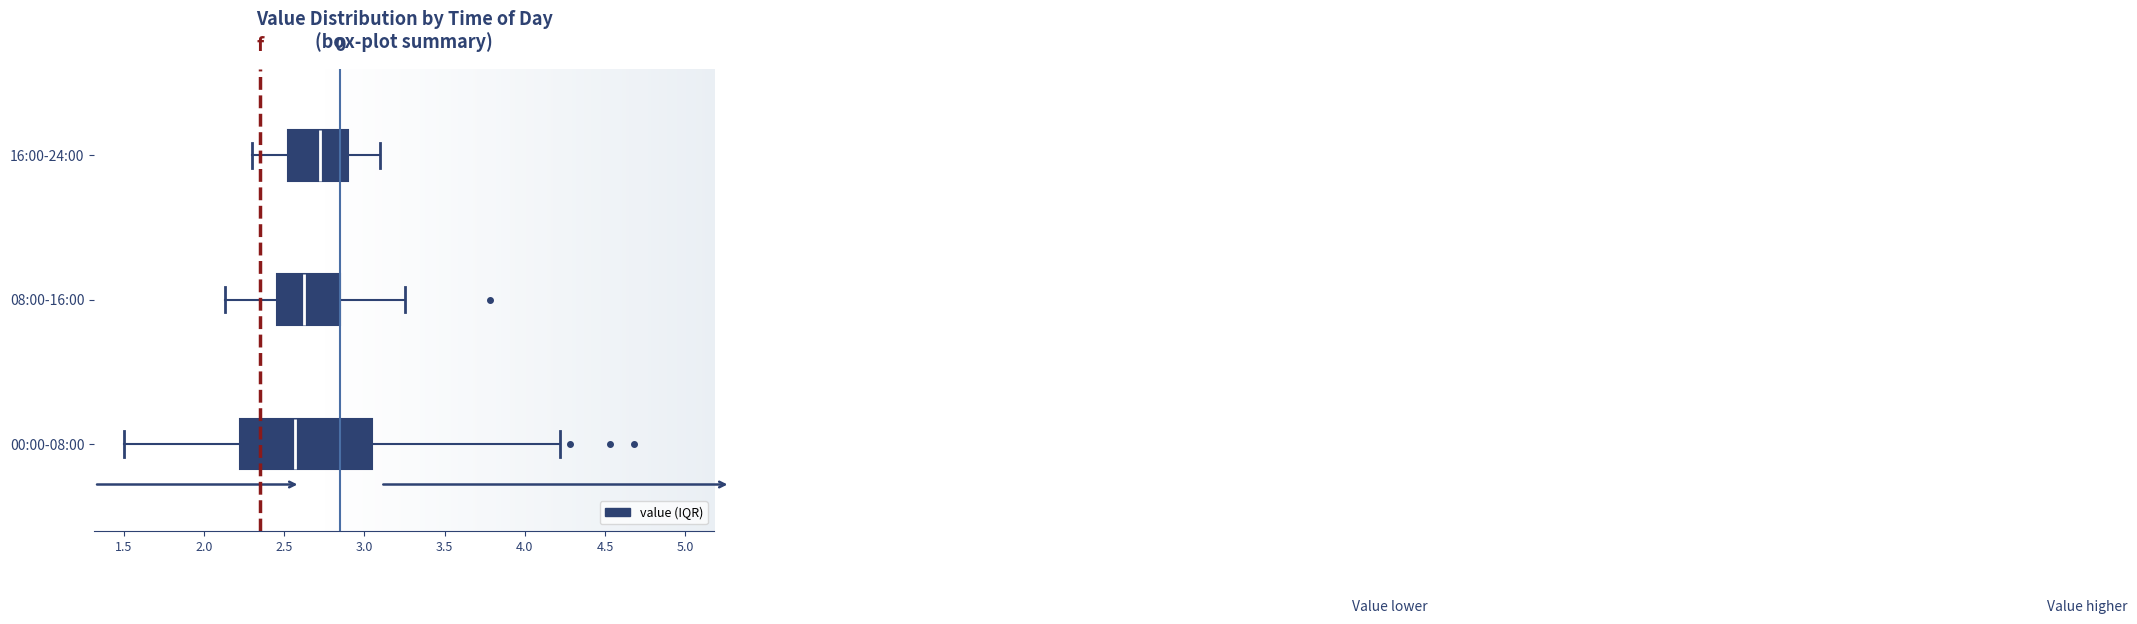

Where is the right edge of the box for 16:00-24:00 on the x-axis? The values are not printed on the chart, so give them approximately, as read against the axis.

2.90